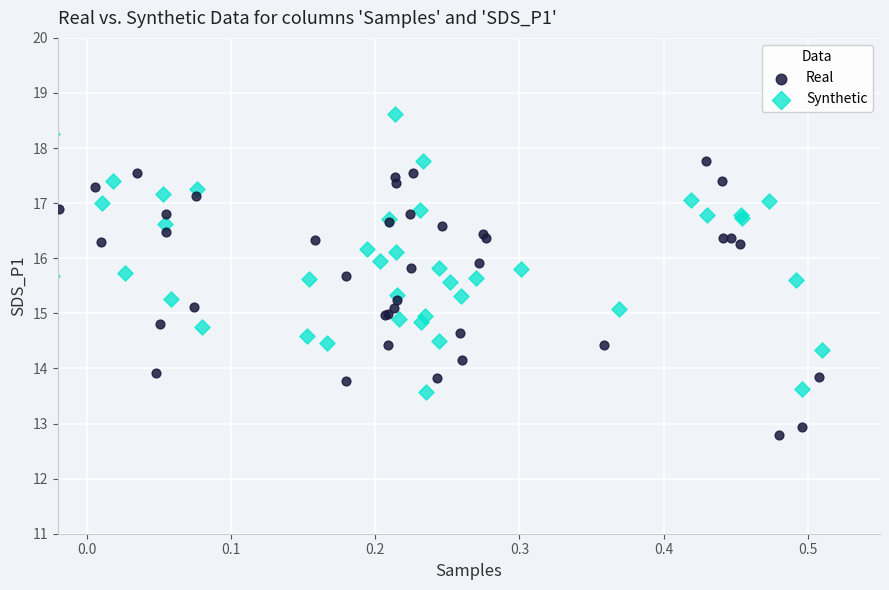

What are all the series names shown in the legend?

Real, Synthetic